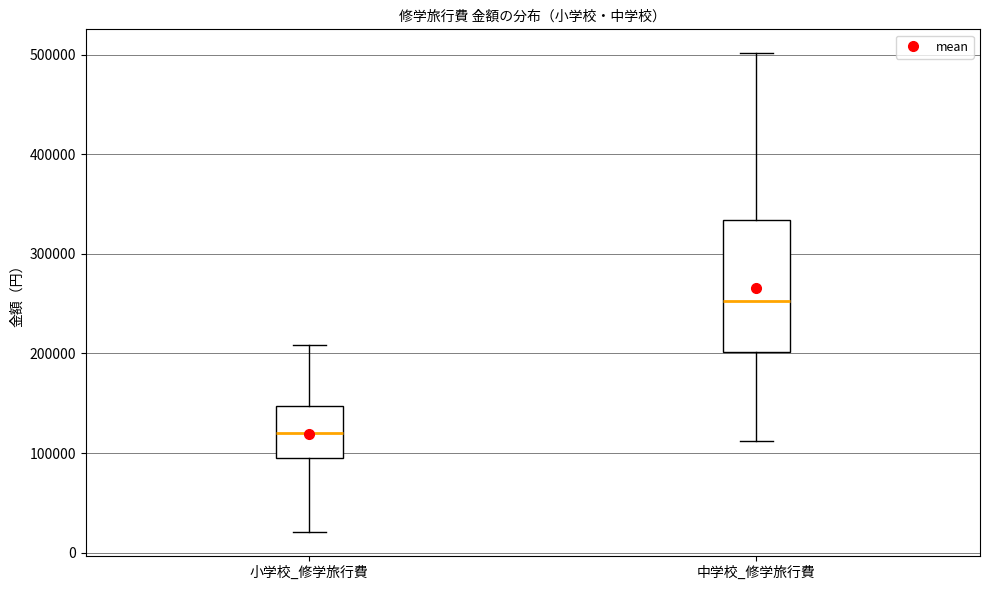

Reading left to right, read every box against the y-axis: the position of its median line, the range the box covers, and the ends of its whiskers. The values are not printed on the chart, so give them approximately, as read against the axis.

小学校_修学旅行費: median 120000, box 100000 to 150000, whiskers 20000 to 210000
中学校_修学旅行費: median 250000, box 200000 to 330000, whiskers 110000 to 500000